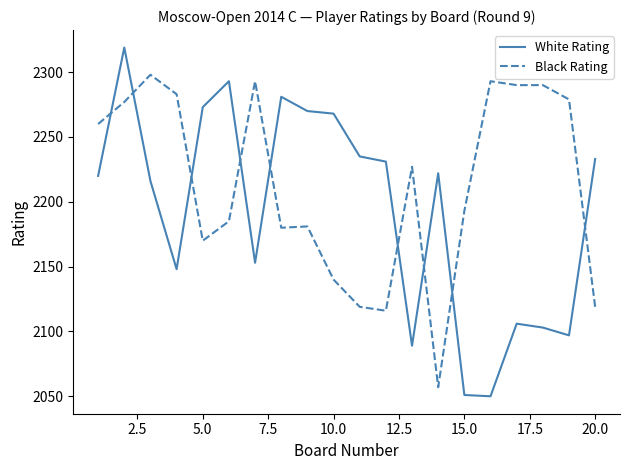

What is the maximum value shown in the chart?

2319